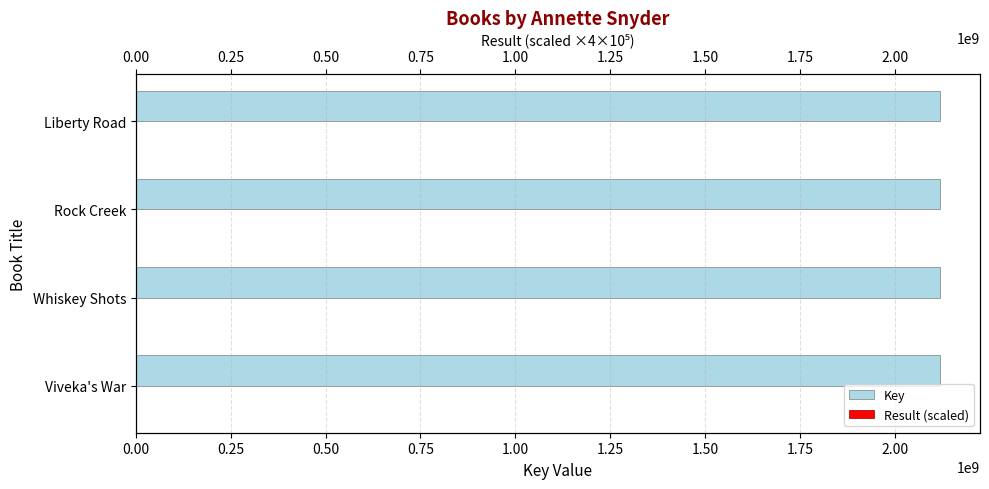

Between Viveka's War and Rock Creek, which series saw the biggest shift?

Result (scaled)